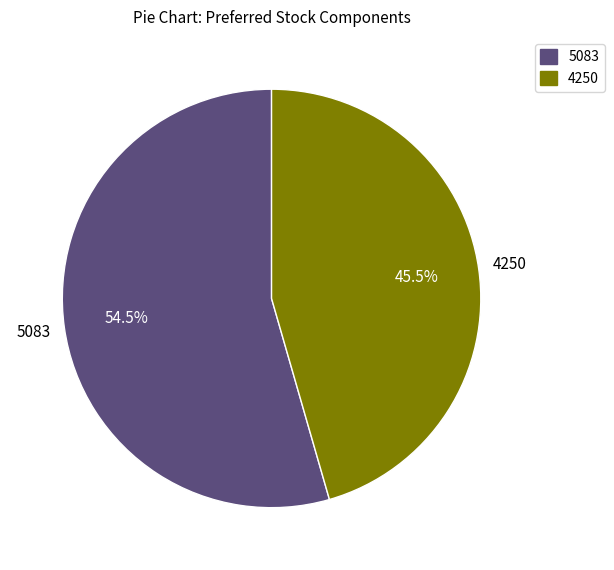

Does any single category account for the majority?

Yes